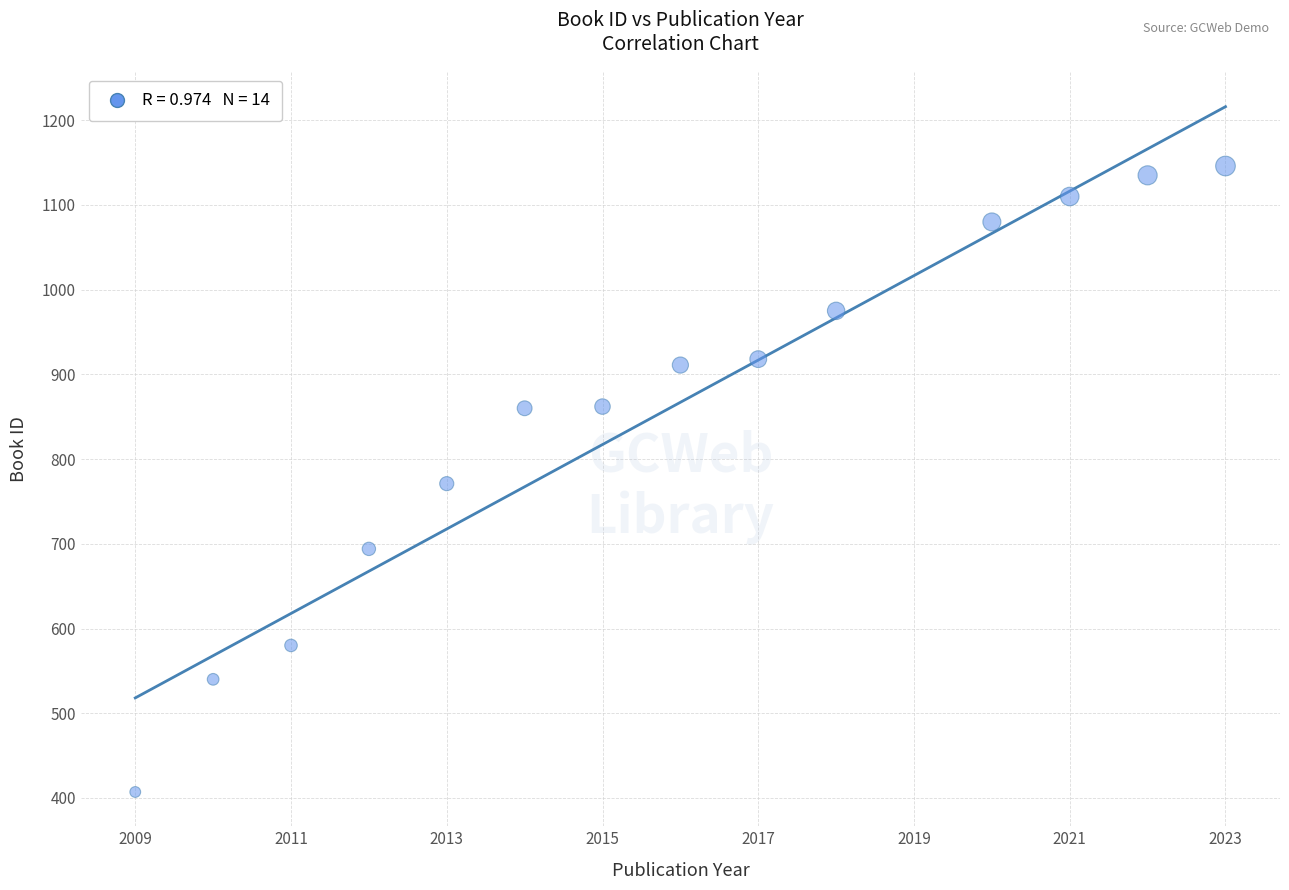

What is the range of Y values (max minus min)?

739